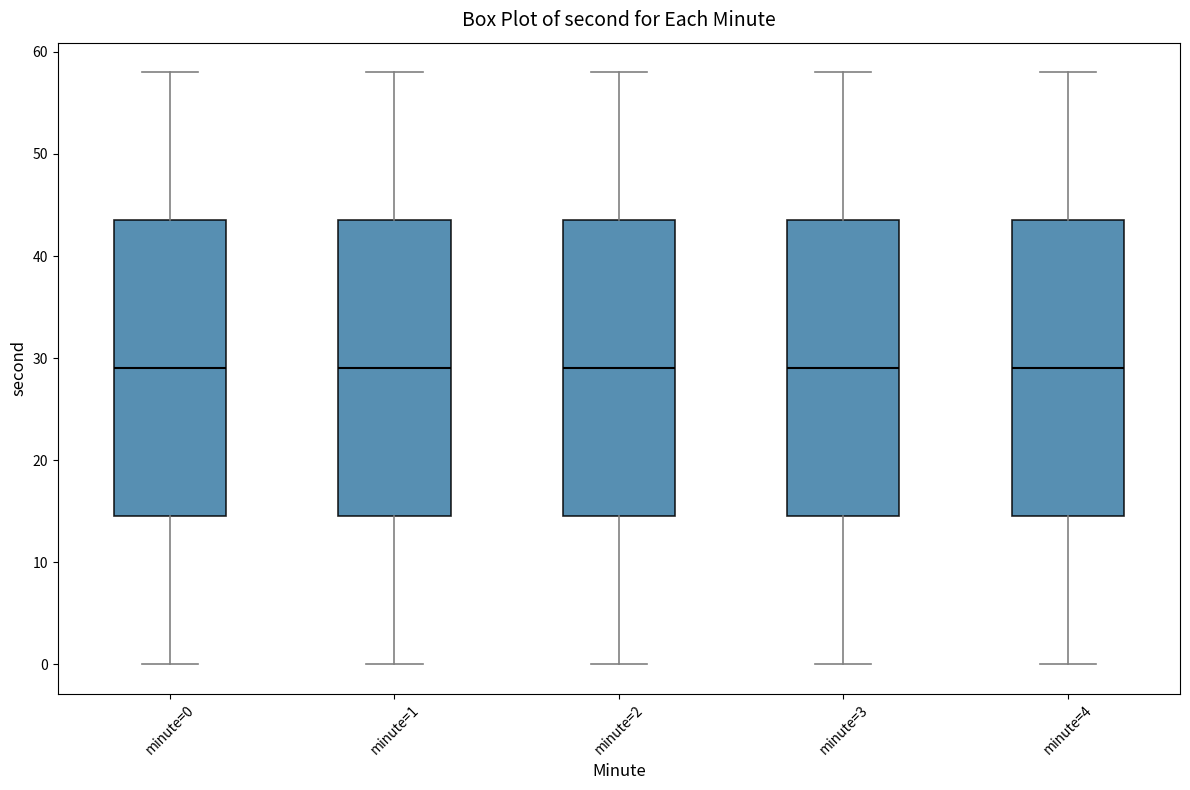

Reading left to right, read every box against the y-axis: the position of its median line, the range the box covers, and the ends of its whiskers. The values are not printed on the chart, so give them approximately, as read against the axis.

minute=0: median 29, box 15 to 44, whiskers 0 to 58
minute=1: median 29, box 15 to 44, whiskers 0 to 58
minute=2: median 29, box 15 to 44, whiskers 0 to 58
minute=3: median 29, box 15 to 44, whiskers 0 to 58
minute=4: median 29, box 15 to 44, whiskers 0 to 58